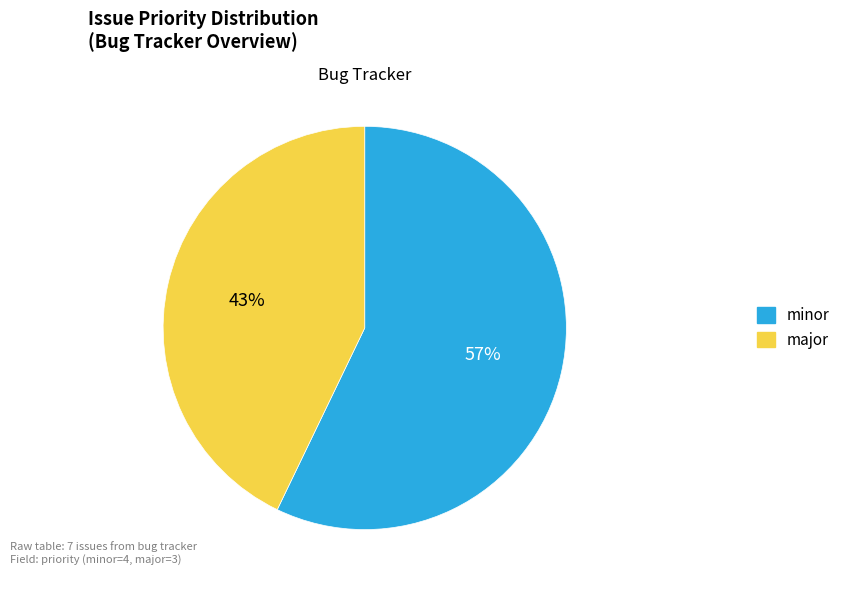

Which has a higher value, major or minor?

minor